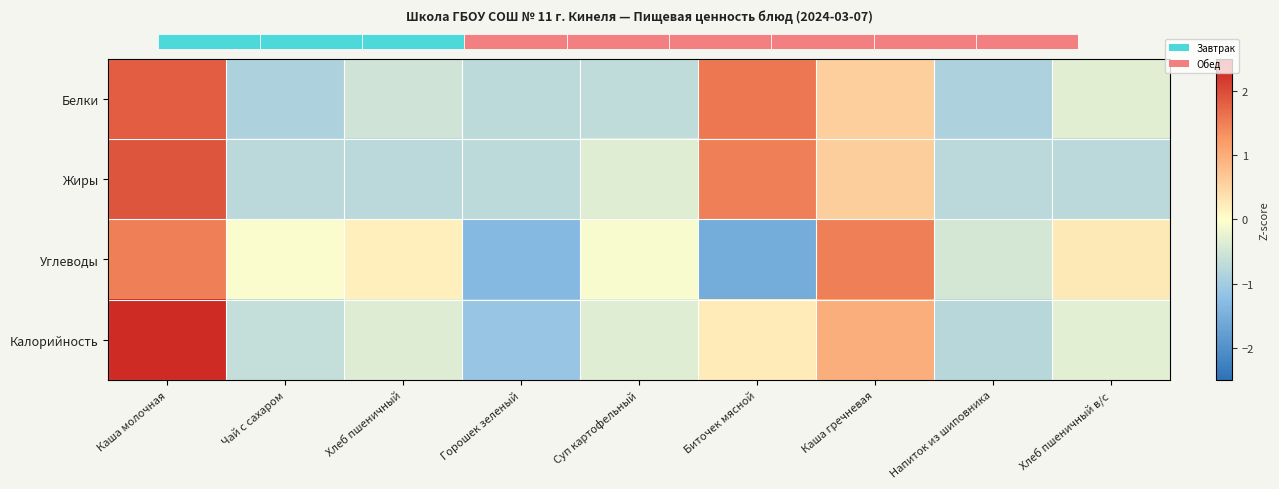

How many distinct data groups are displayed?

4